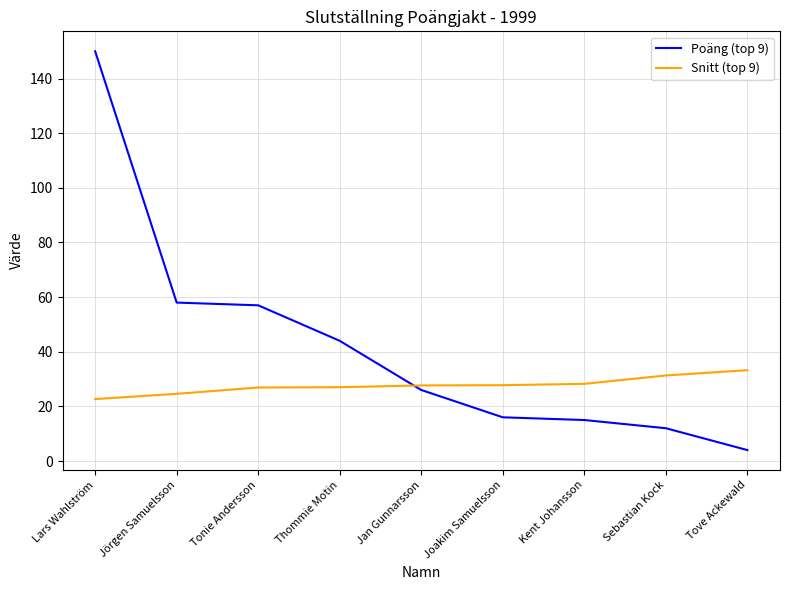

At which category is the sum across all series the highest?

Lars Wahlström